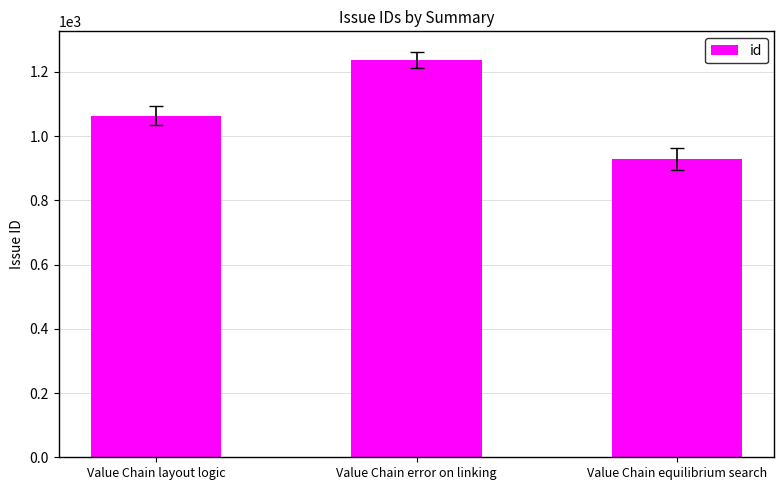

What is the label of the 1st bar from the left?

Value Chain layout logic